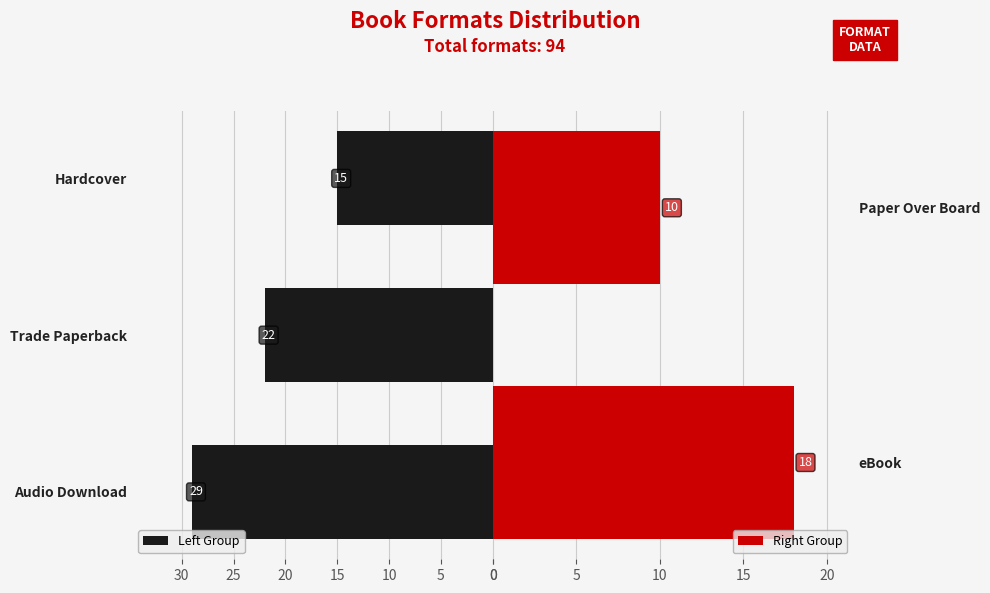

Reading right to left, list all the values displayed in this chart.

10	18	15	22	29